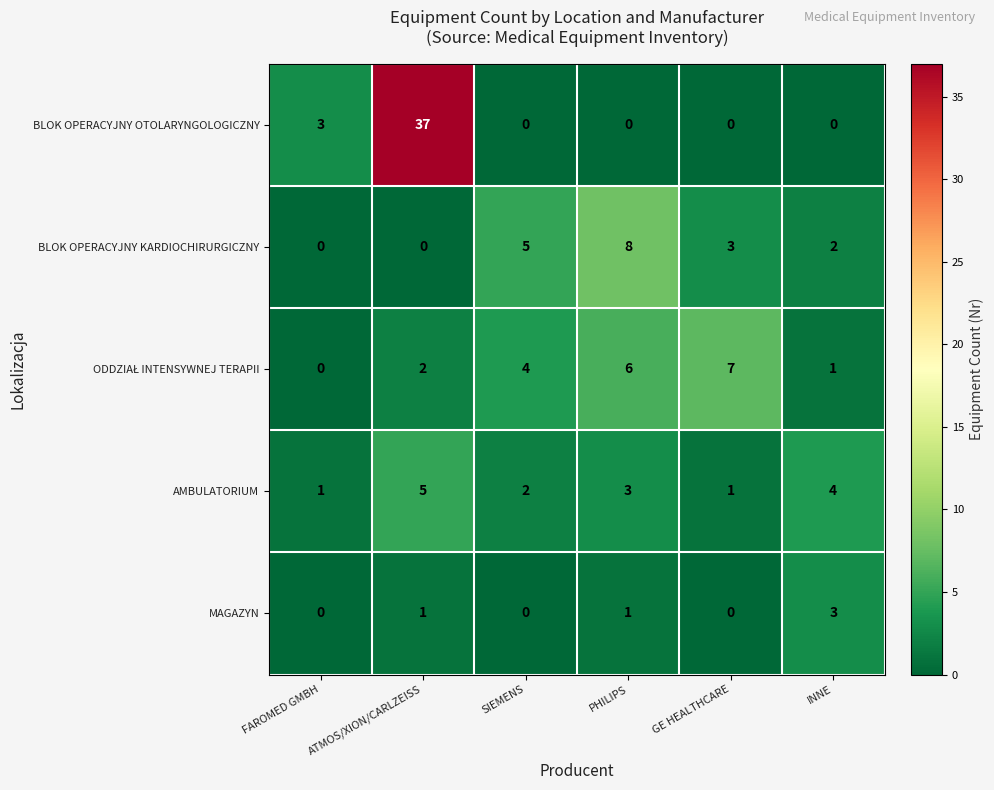

What is the sum of the BLOK OPERACYJNY KARDIOCHIRURGICZNY values at ATMOS/XION/CARLZEISS and SIEMENS?

5